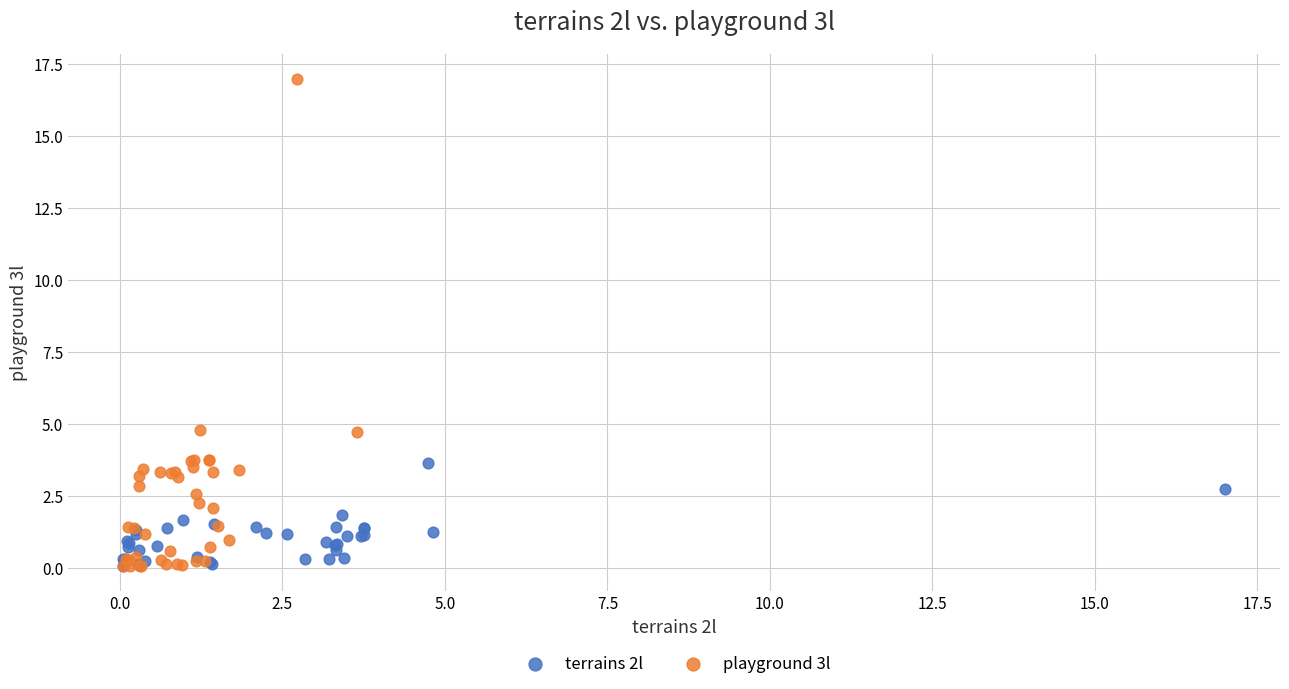

Which series has the widest spread of Y values?

playground 3l